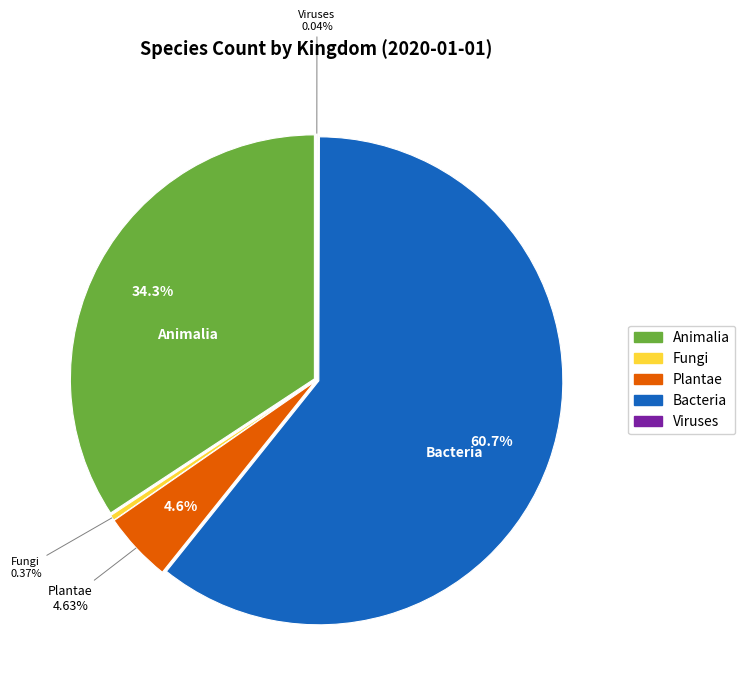

Does any single category account for the majority?

Yes